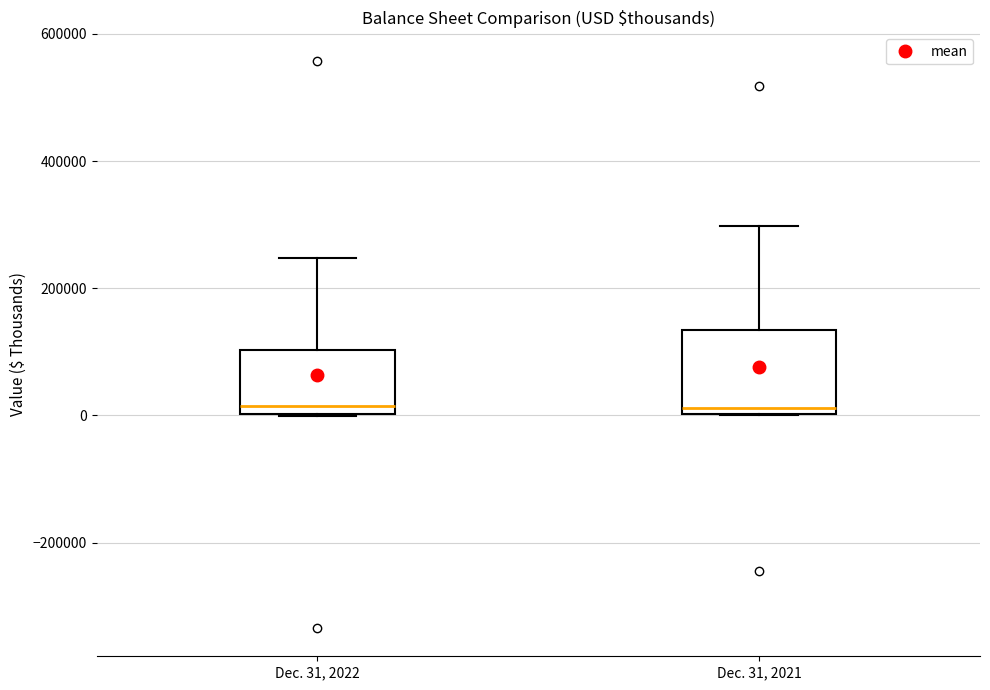

Reading left to right, read every box against the y-axis: the position of its median line, the range the box covers, and the ends of its whiskers. The values are not printed on the chart, so give them approximately, as read against the axis.

Dec. 31, 2022: median 20000, box 0 to 100000, whiskers 0 to 240000
Dec. 31, 2021: median 20000, box 0 to 140000, whiskers 0 to 300000